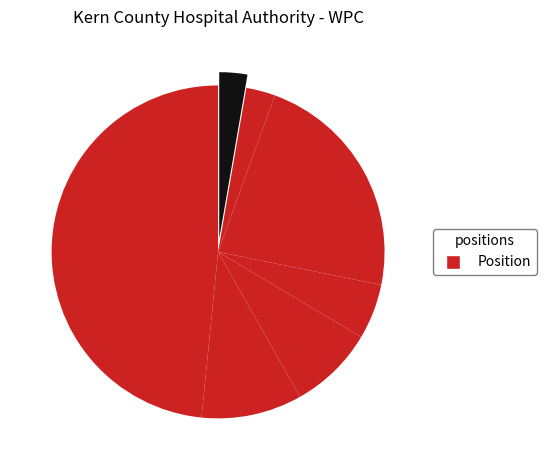

Count the number of slices in the pie.

7